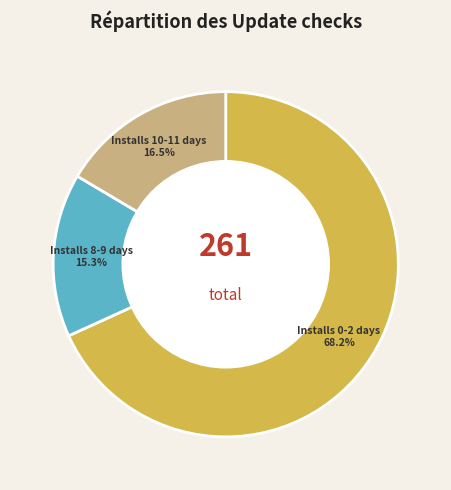

How many segments does this pie chart have?

3